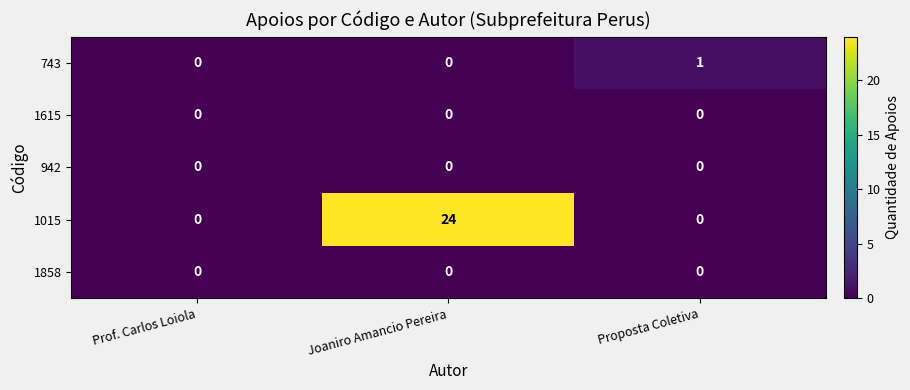

At which category is the sum across all series the highest?

Joaniro Amancio Pereira